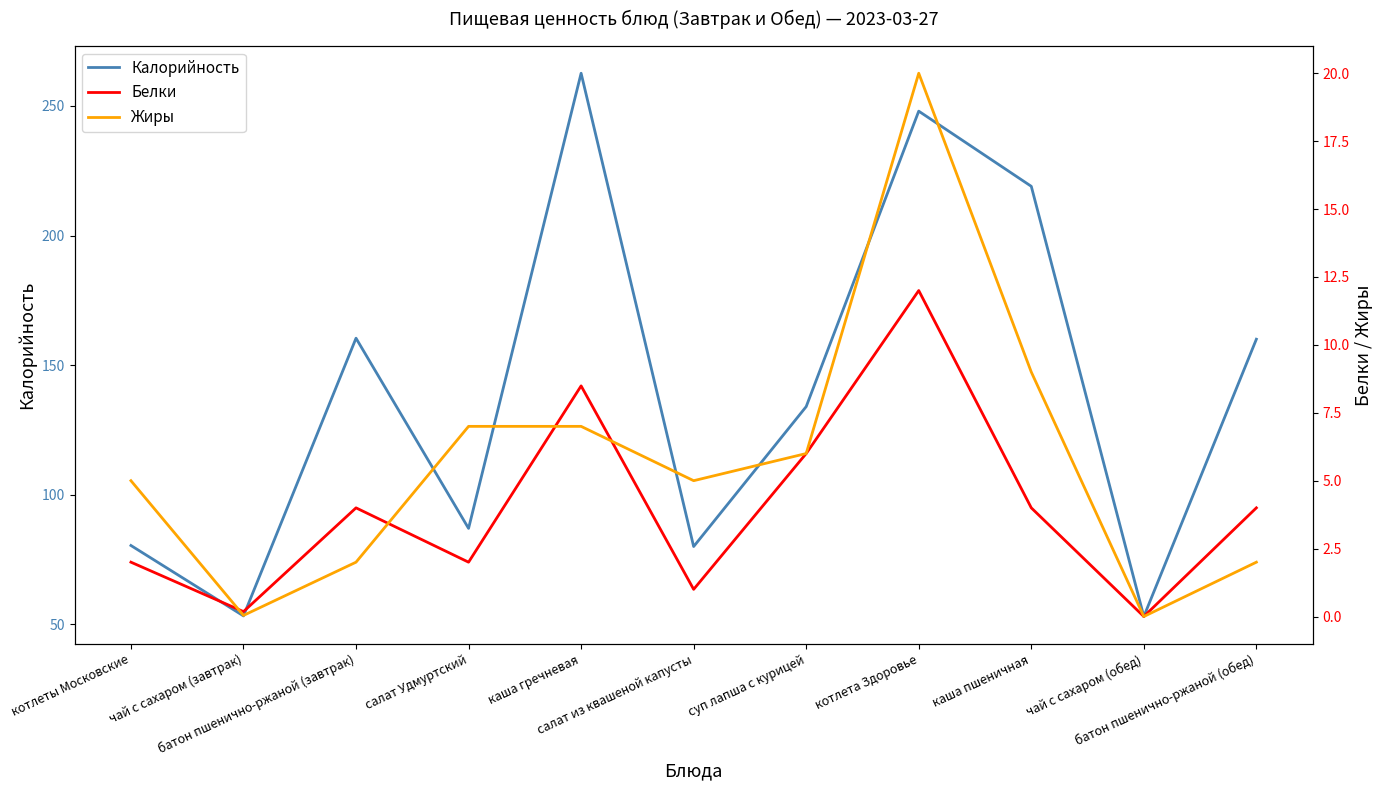

What is the difference between the second highest and second lowest values in the Жиры series?

9.0